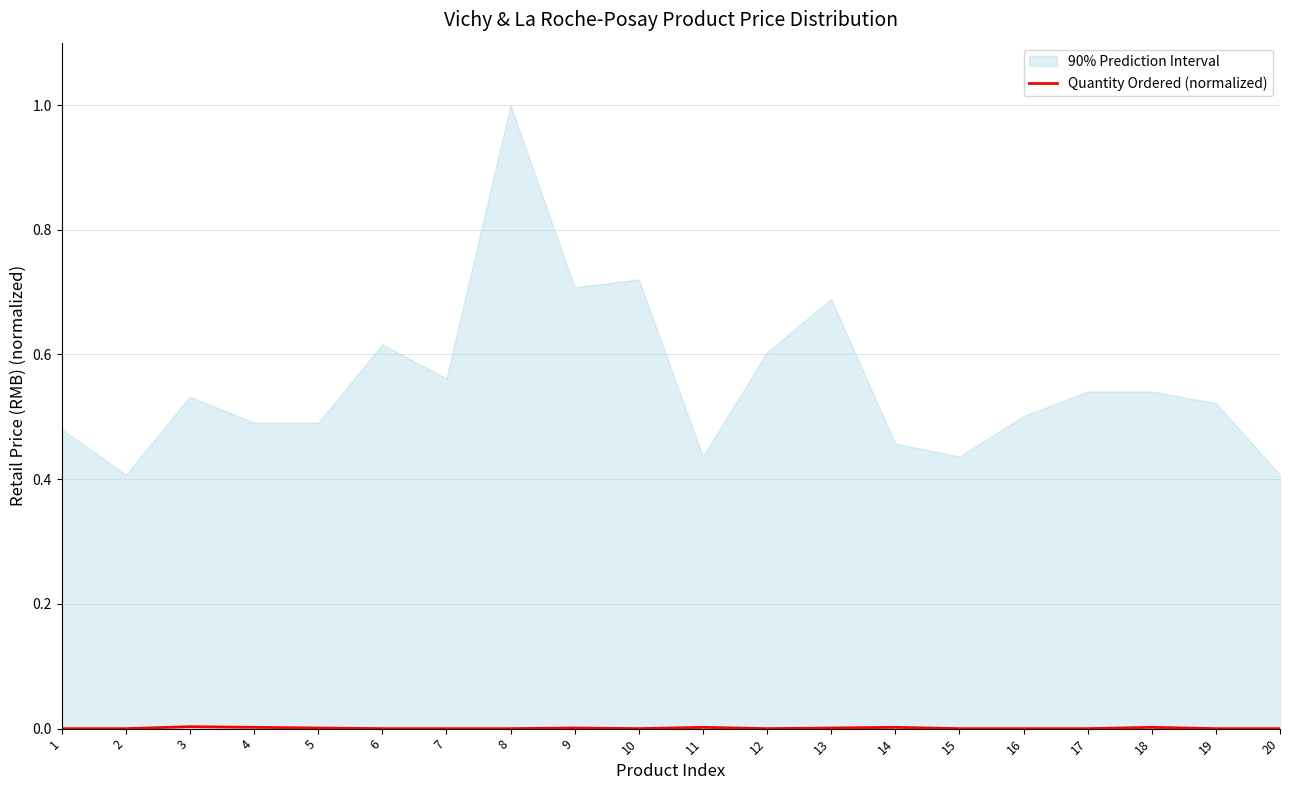

The value of Quantity Ordered (normalized) at 17 is 0.0. True or false?

True